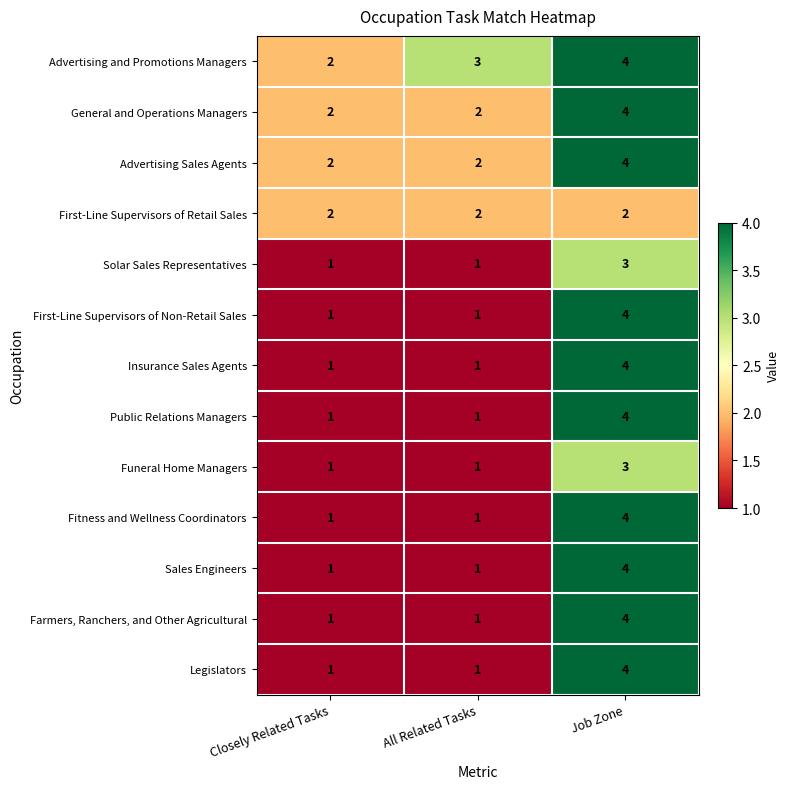

What is the sum of all Funeral Home Managers values?

5